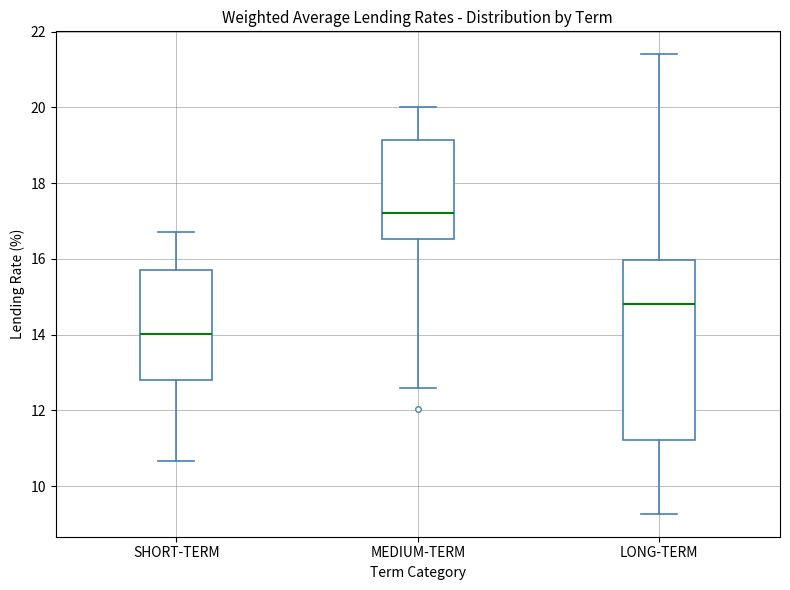

Reading left to right, read every box against the y-axis: the position of its median line, the range the box covers, and the ends of its whiskers. The values are not printed on the chart, so give them approximately, as read against the axis.

SHORT-TERM: median 14.0, box 12.8 to 15.8, whiskers 10.6 to 16.8
MEDIUM-TERM: median 17.2, box 16.6 to 19.2, whiskers 12.6 to 20.0
LONG-TERM: median 14.8, box 11.2 to 16.0, whiskers 9.2 to 21.4